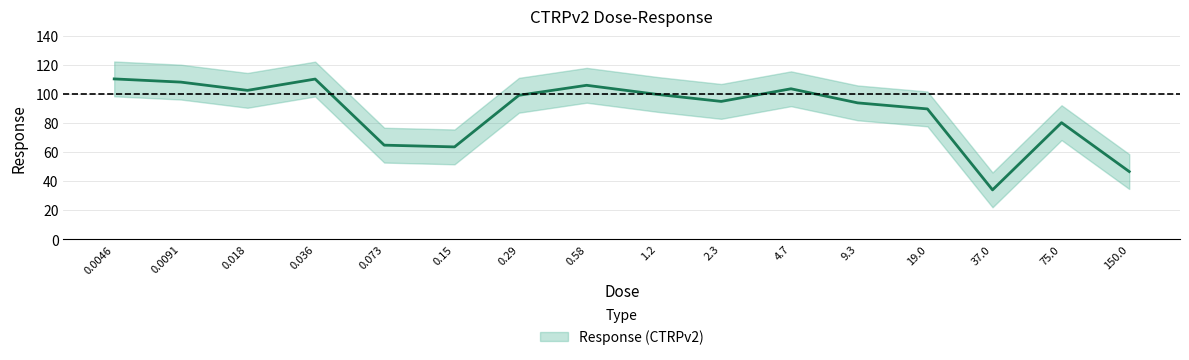

How many data points are above 99?

8